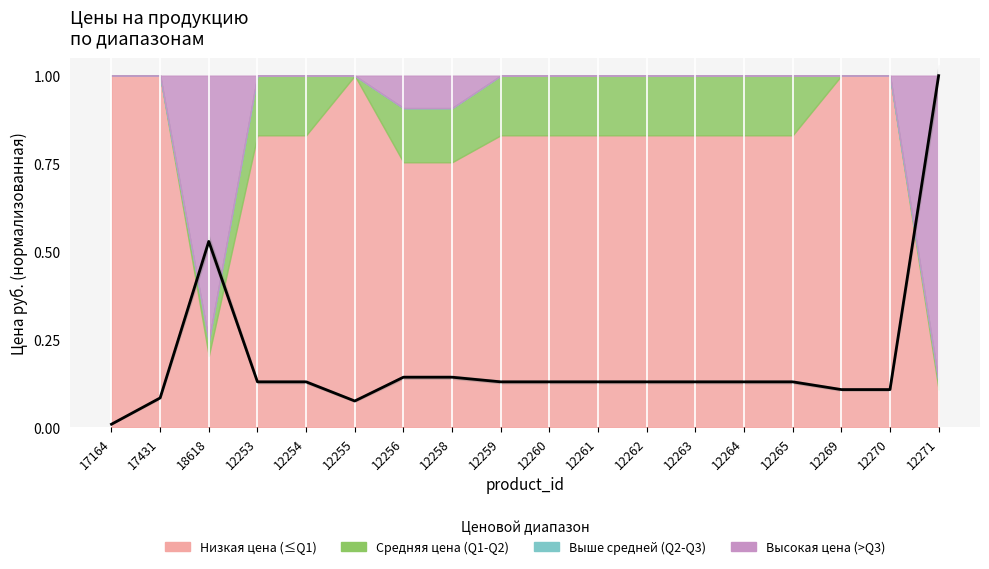

Where is the first local minimum?

12255